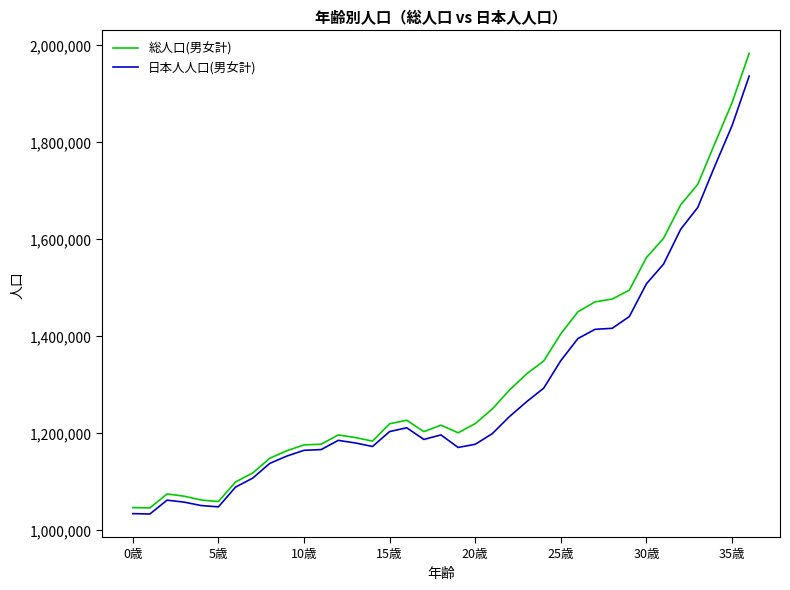

Which series has the largest range (max minus min)?

総人口(男女計)